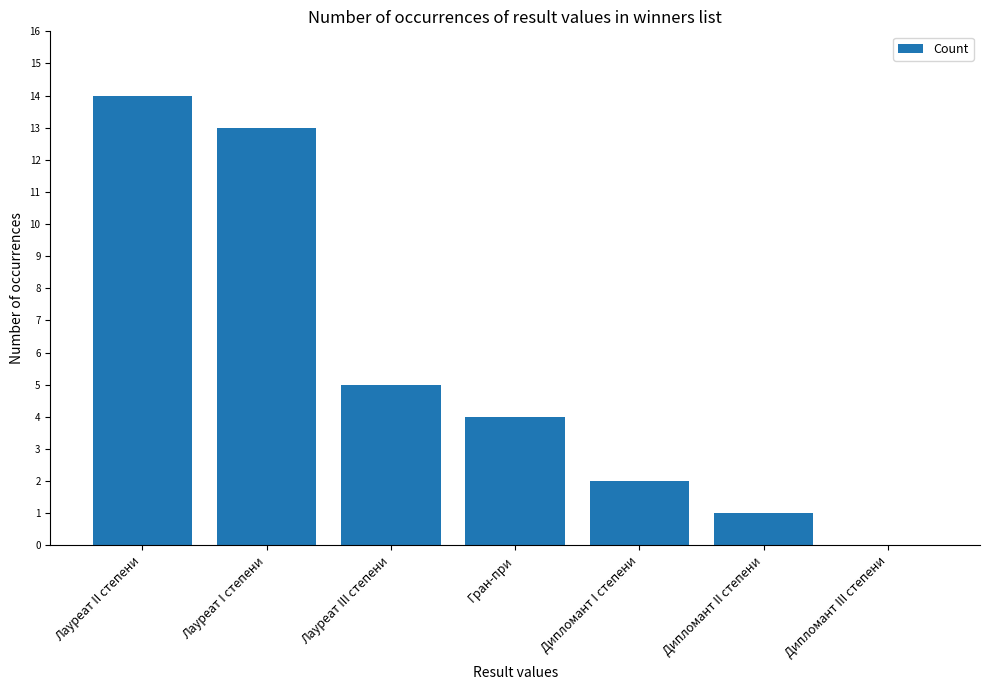

Are the bars horizontal?

No